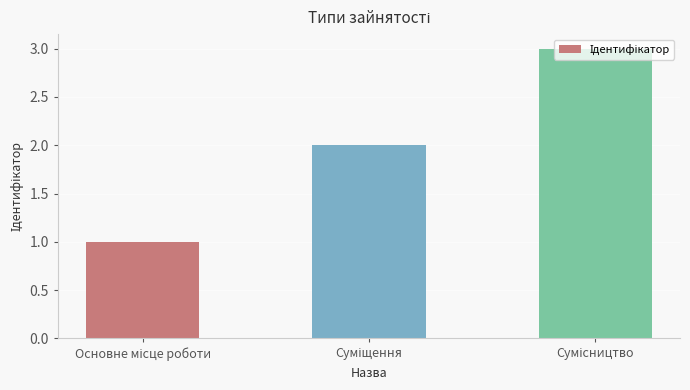

What is the average value?

2